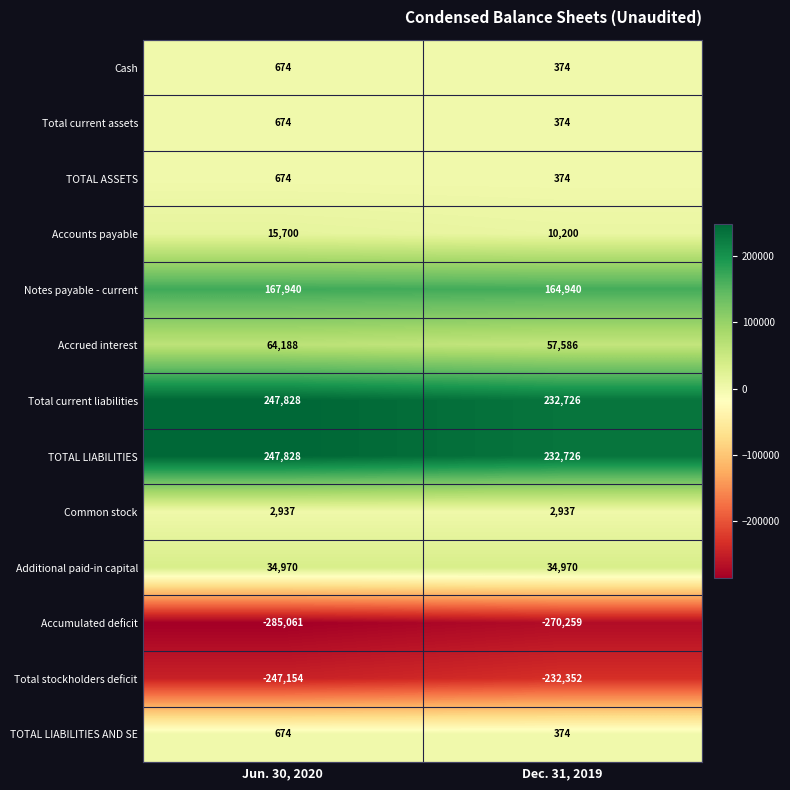

Reading right to left, extract all data points from this chart.

Cash: Dec. 31, 2019=374	Jun. 30, 2020=674
Total current assets: Dec. 31, 2019=374	Jun. 30, 2020=674
TOTAL ASSETS: Dec. 31, 2019=374	Jun. 30, 2020=674
Accounts payable: Dec. 31, 2019=10200	Jun. 30, 2020=15700
Notes payable - current: Dec. 31, 2019=164940	Jun. 30, 2020=167940
Accrued interest: Dec. 31, 2019=57586	Jun. 30, 2020=64188
Total current liabilities: Dec. 31, 2019=232726	Jun. 30, 2020=247828
TOTAL LIABILITIES: Dec. 31, 2019=232726	Jun. 30, 2020=247828
Common stock: Dec. 31, 2019=2937	Jun. 30, 2020=2937
Additional paid-in capital: Dec. 31, 2019=34970	Jun. 30, 2020=34970
Accumulated deficit: Dec. 31, 2019=-270259	Jun. 30, 2020=-285061
Total stockholders deficit: Dec. 31, 2019=-232352	Jun. 30, 2020=-247154
TOTAL LIABILITIES AND SE: Dec. 31, 2019=374	Jun. 30, 2020=674